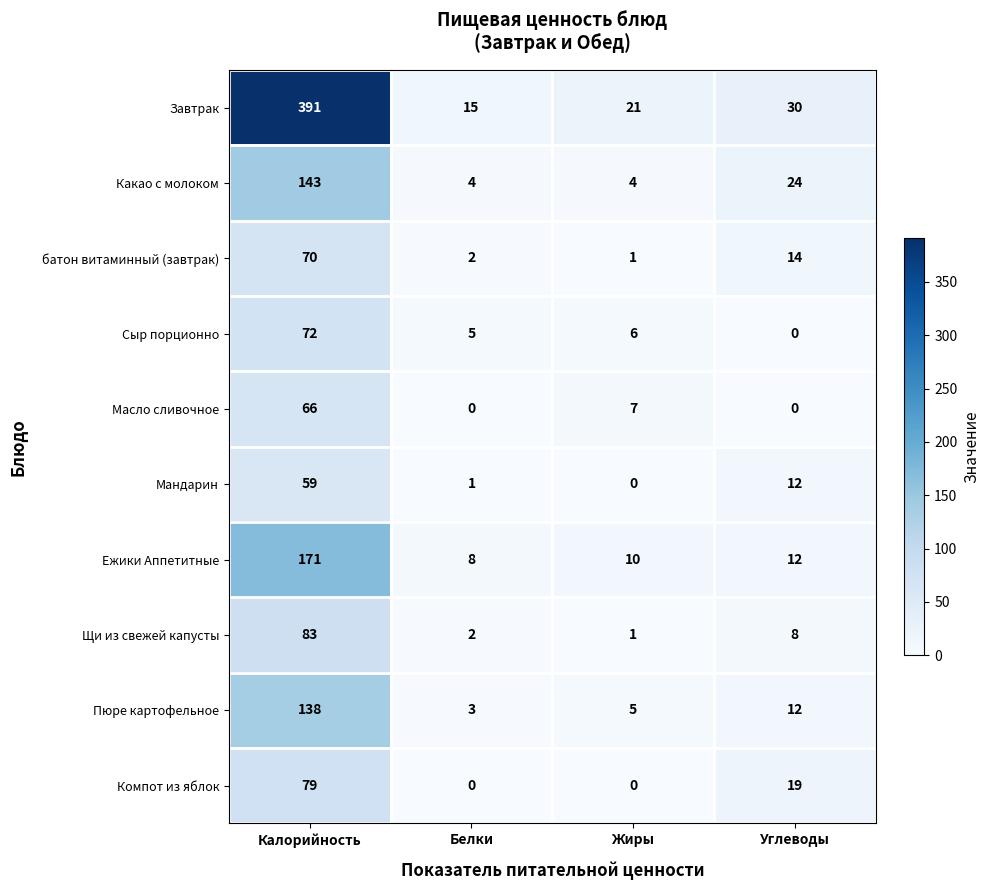

How many Какао с молоком values are between 4 and 143?

4